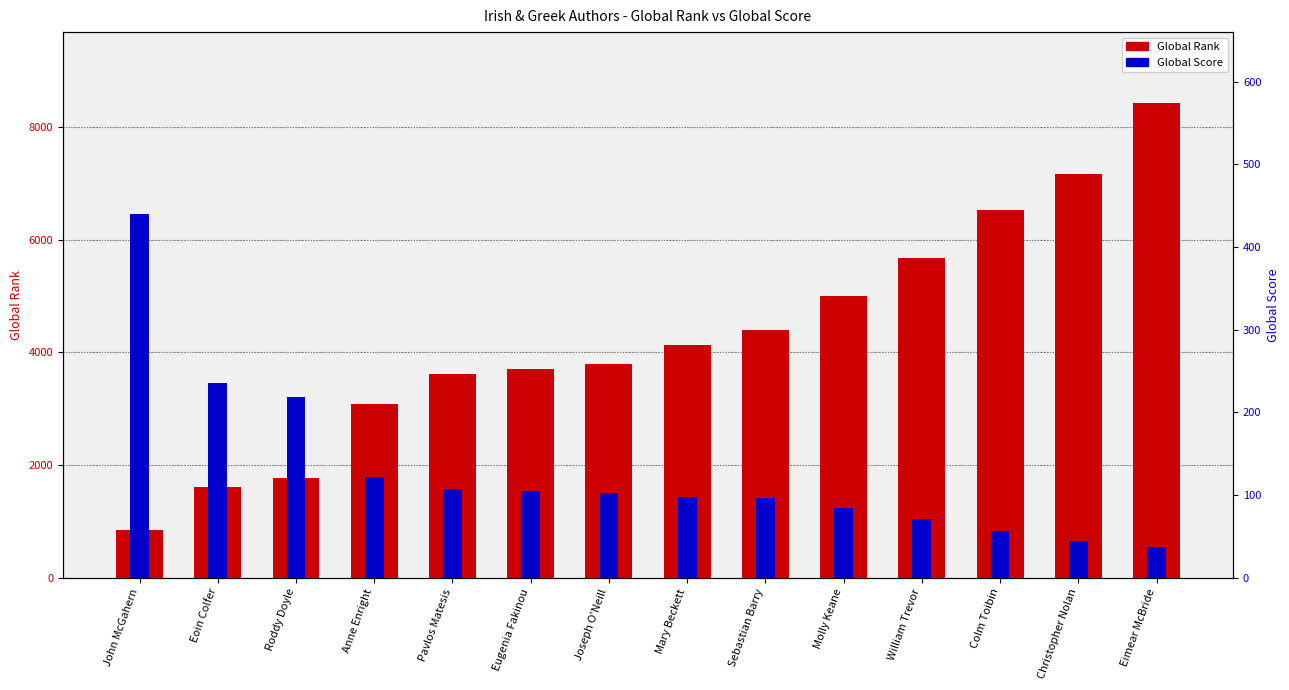

At which label does Global Rank reach its minimum?

John McGahern